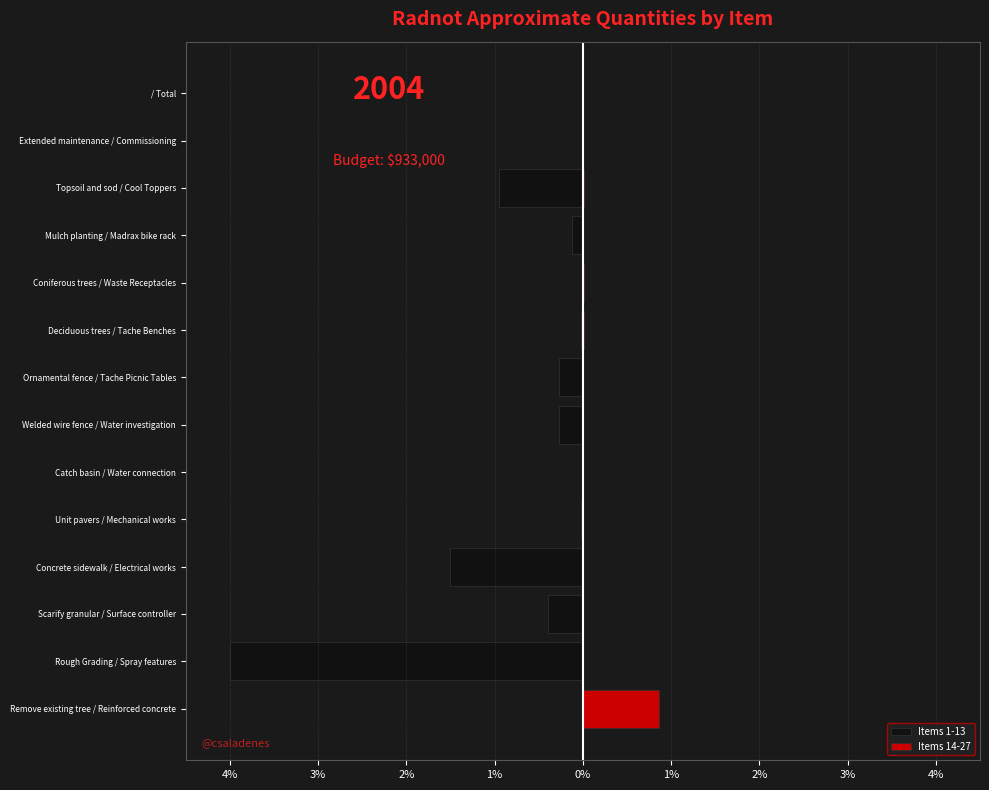

What is the difference between the second highest and minimum values in the Items 1-13 series?

4.0